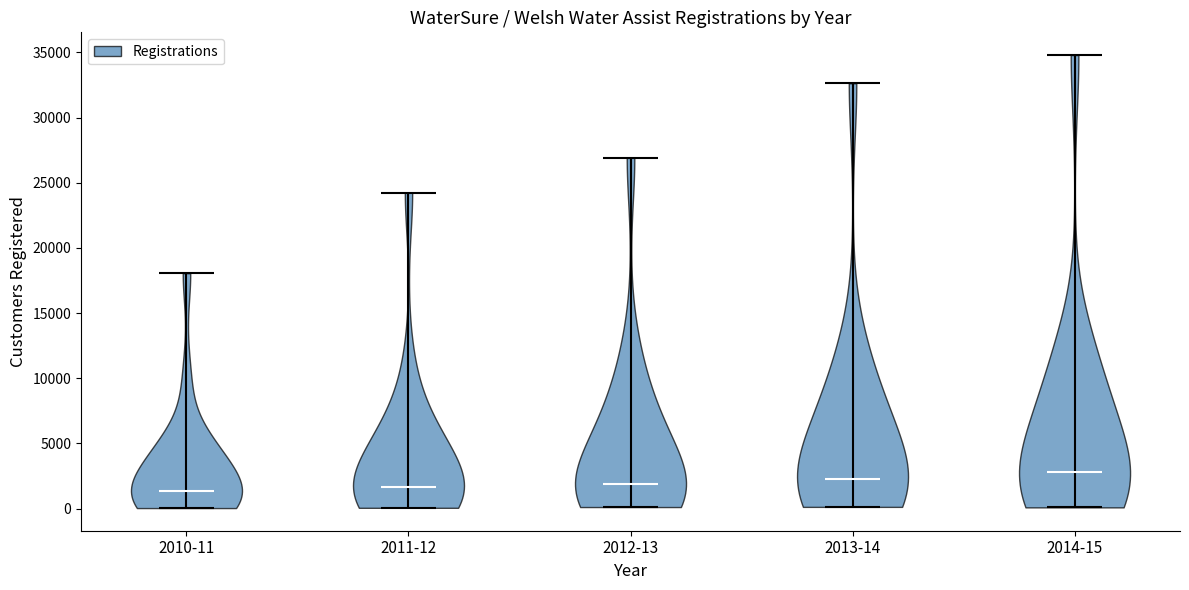

Reading left to right, read every violin against the y-axis: where its median line is, and the lowest and highest points it reaches. The values are not printed on the chart, so give them approximately, as read against the axis.

2010-11: median line 1500, lowest point 0, highest point 18000
2011-12: median line 1500, lowest point 0, highest point 24000
2012-13: median line 2000, lowest point 0, highest point 27000
2013-14: median line 2500, lowest point 0, highest point 32500
2014-15: median line 3000, lowest point 0, highest point 35000